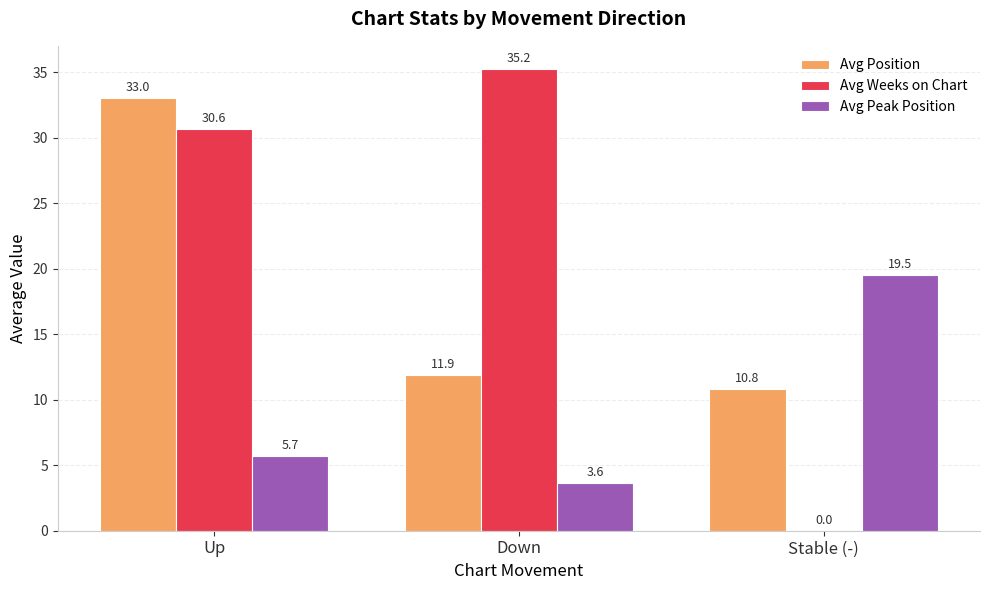

Read the Avg Weeks on Chart value at Up.

30.6